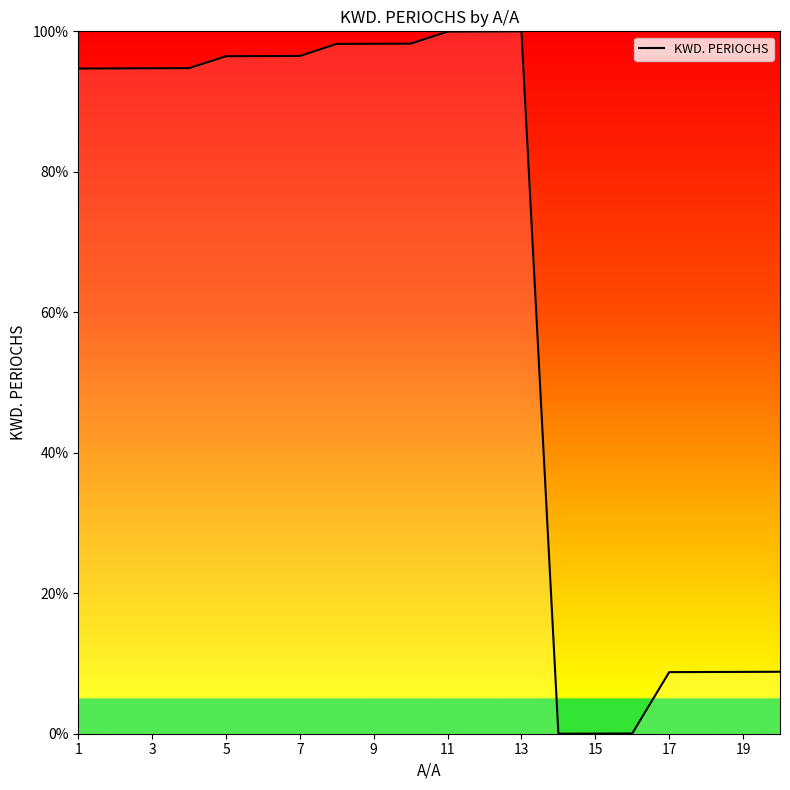

What is the difference between the maximum and minimum values?

100.0